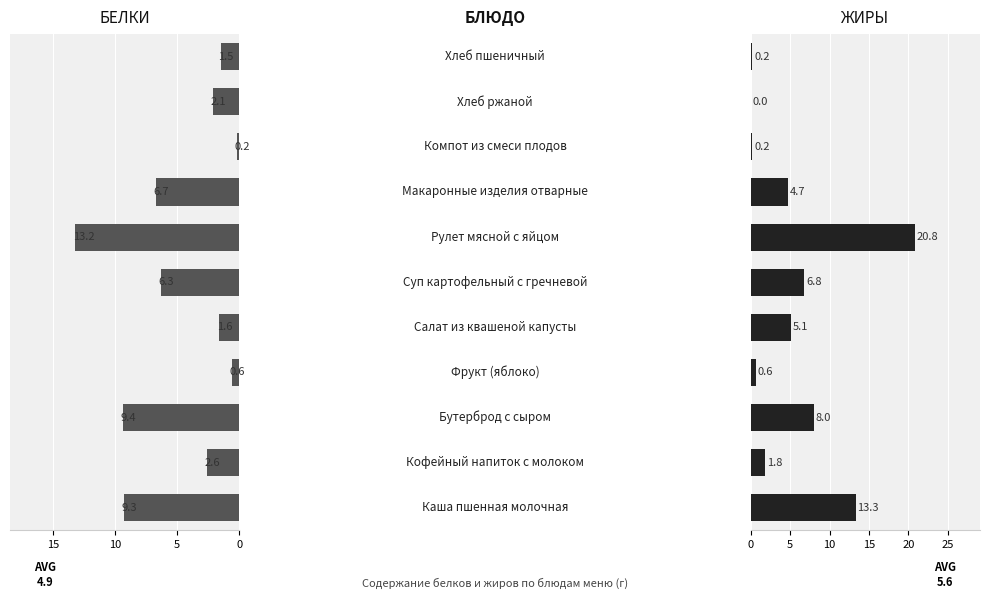

Rank the series at 4 from lowest to highest value.

Белки, Жиры